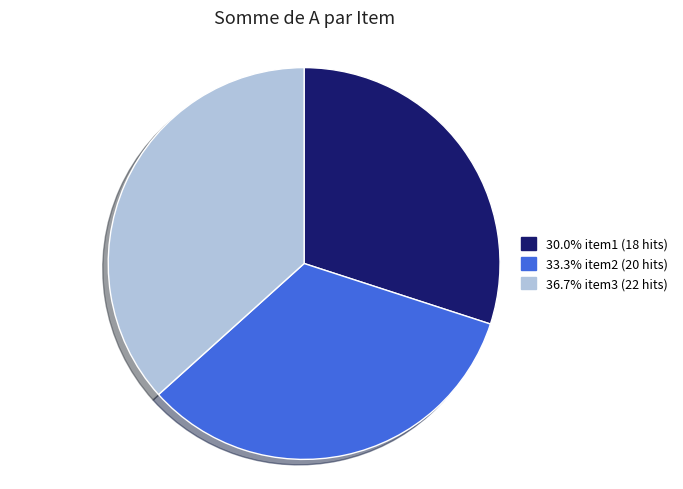

Does any single category account for the majority?

No